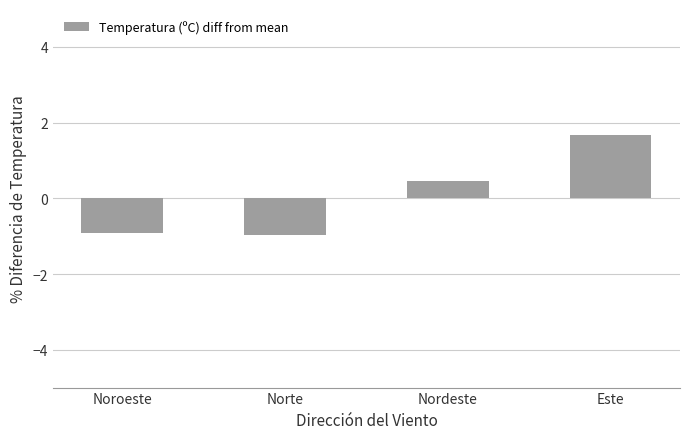

What is the difference between the second highest and minimum values?

1.4